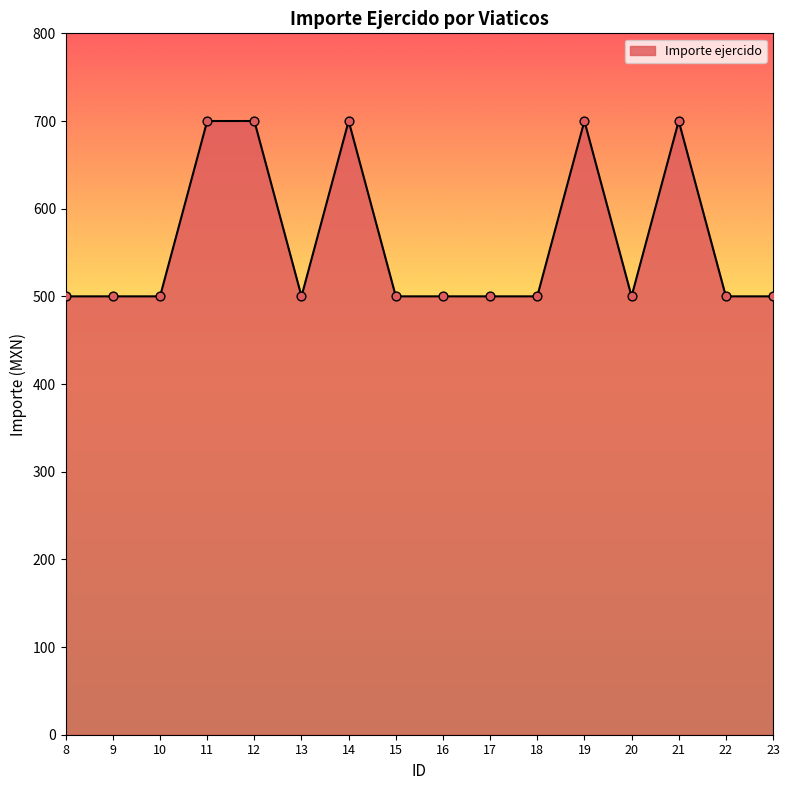

What is the ratio of the value at 13 to the value at 21?

0.7